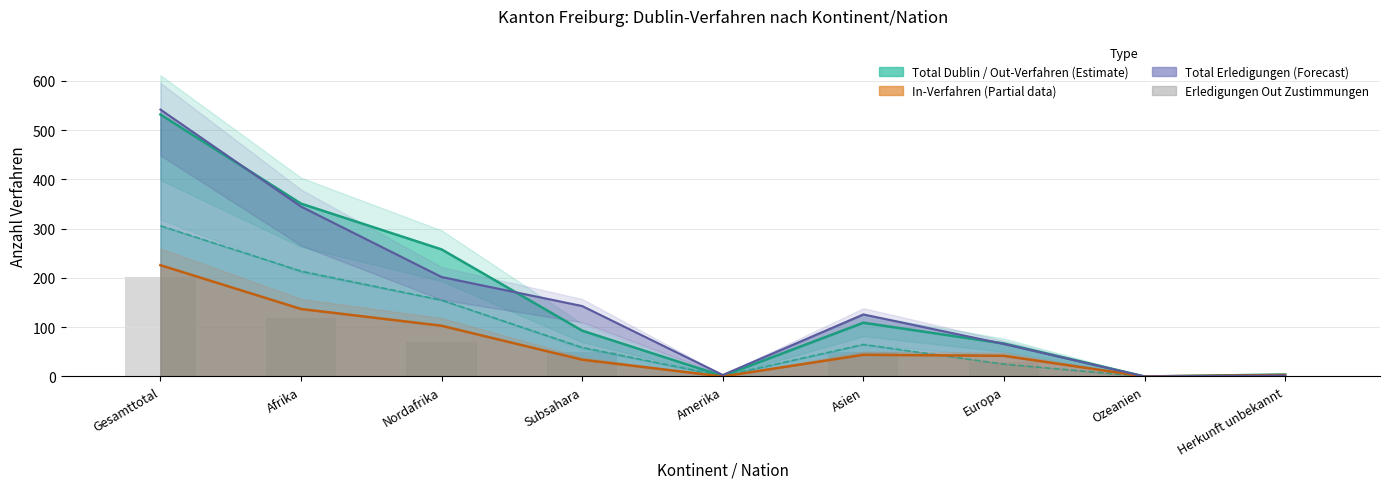

Is it true that Erledigungen Out Zustimmungen equals 2.4 at Amerika?

False